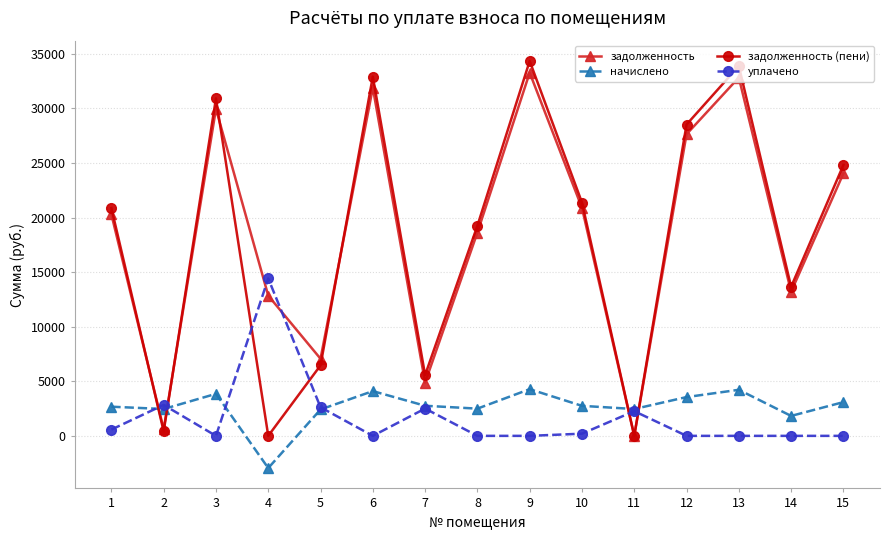

Is this an area chart (filled region under the line)?

No